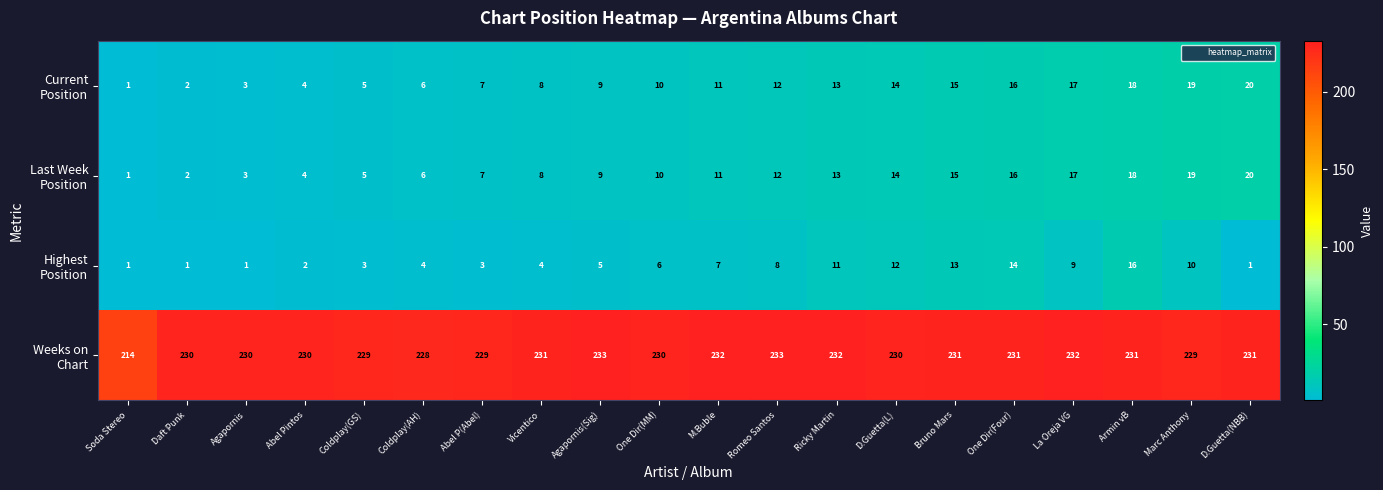

At how many categories does at least one series exceed 210?

20